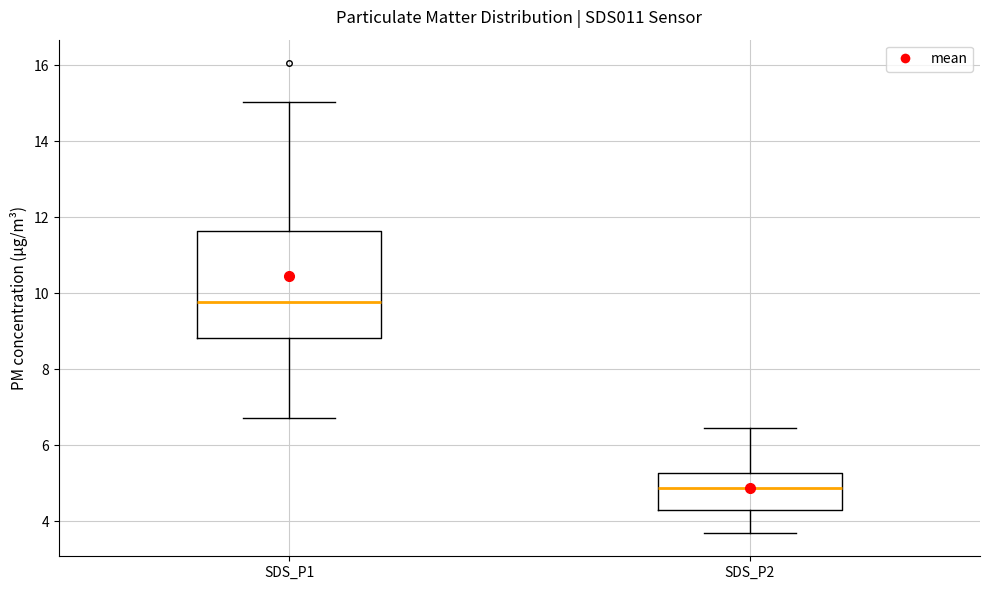

Comparing the boxes themselves (not the whiskers), which one is the tallest?

SDS_P1